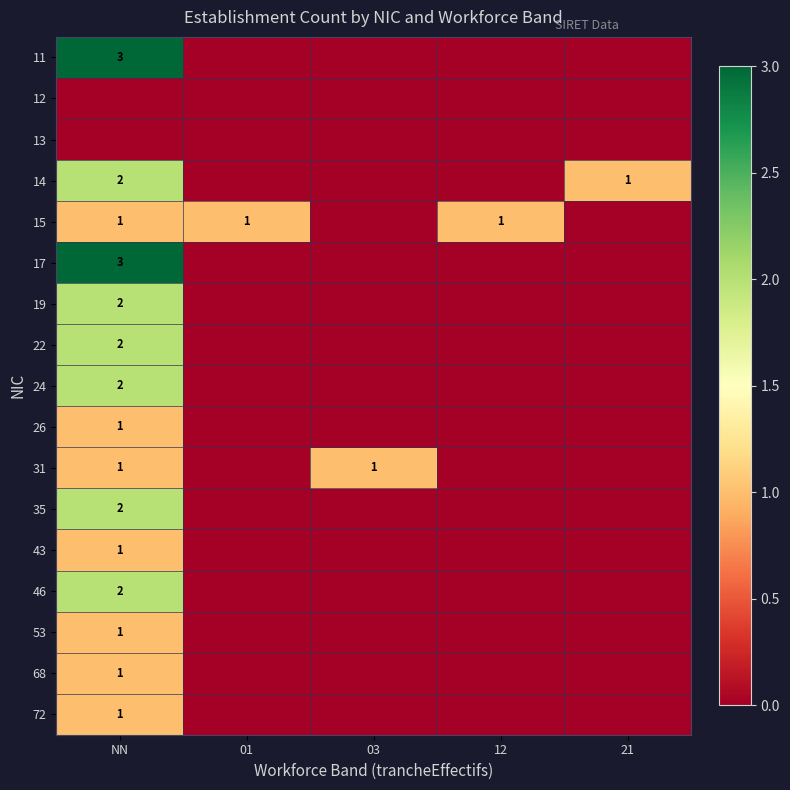

Is it true that 22 equals 1 at NN?

False